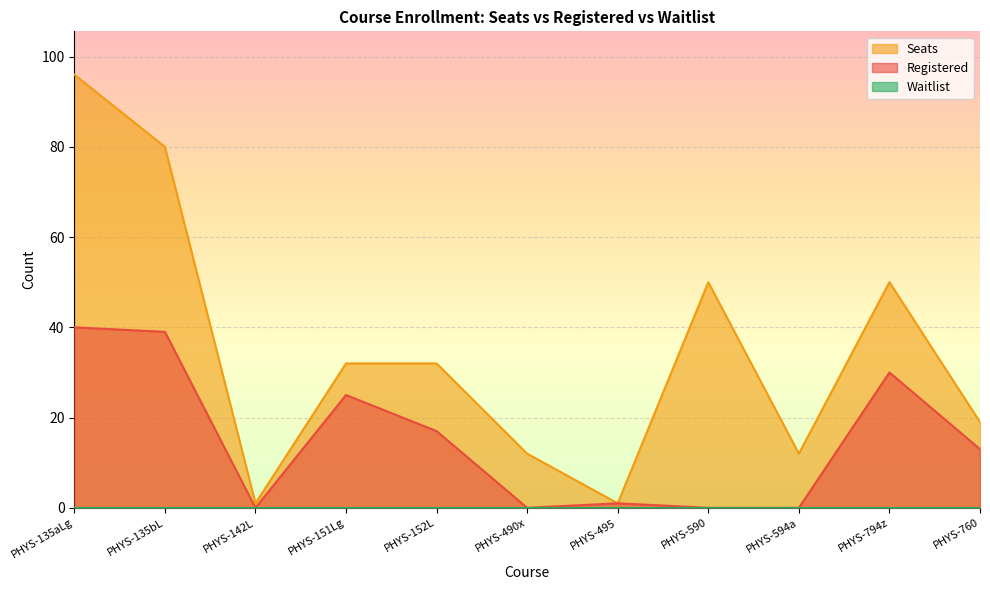

The value of Registered at PHYS-495 is 2. True or false?

False